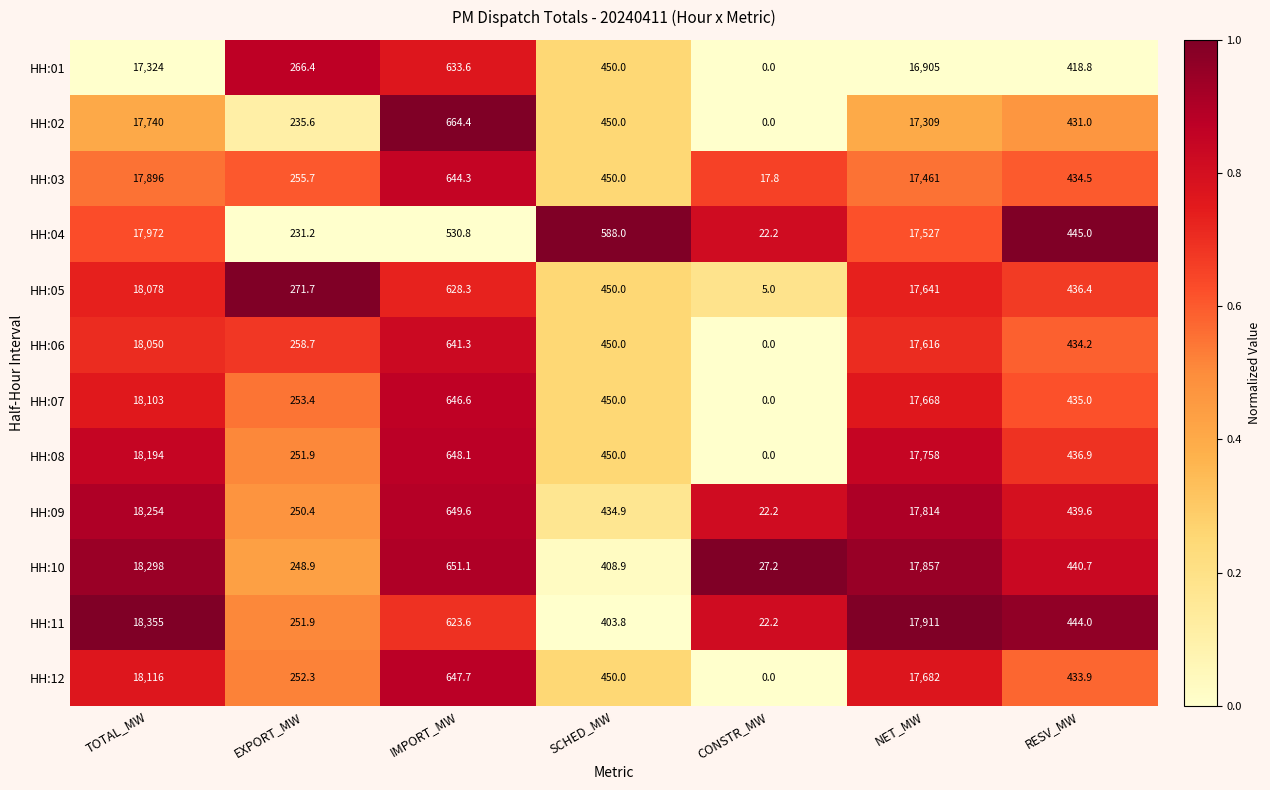

What value does the HH:04 series have at RESV_MW?

445.0